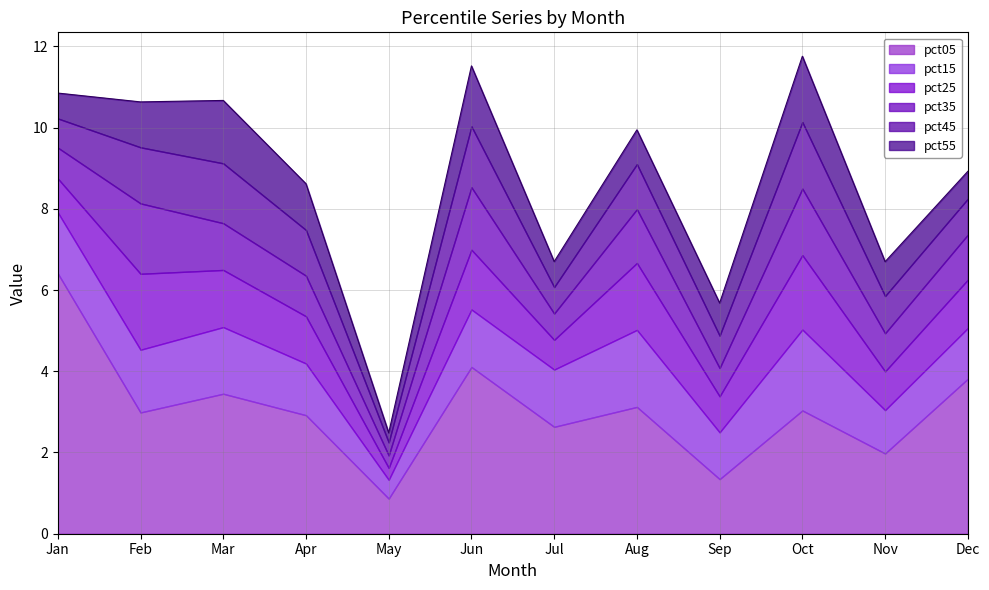

Count the number of data series in this chart.

6